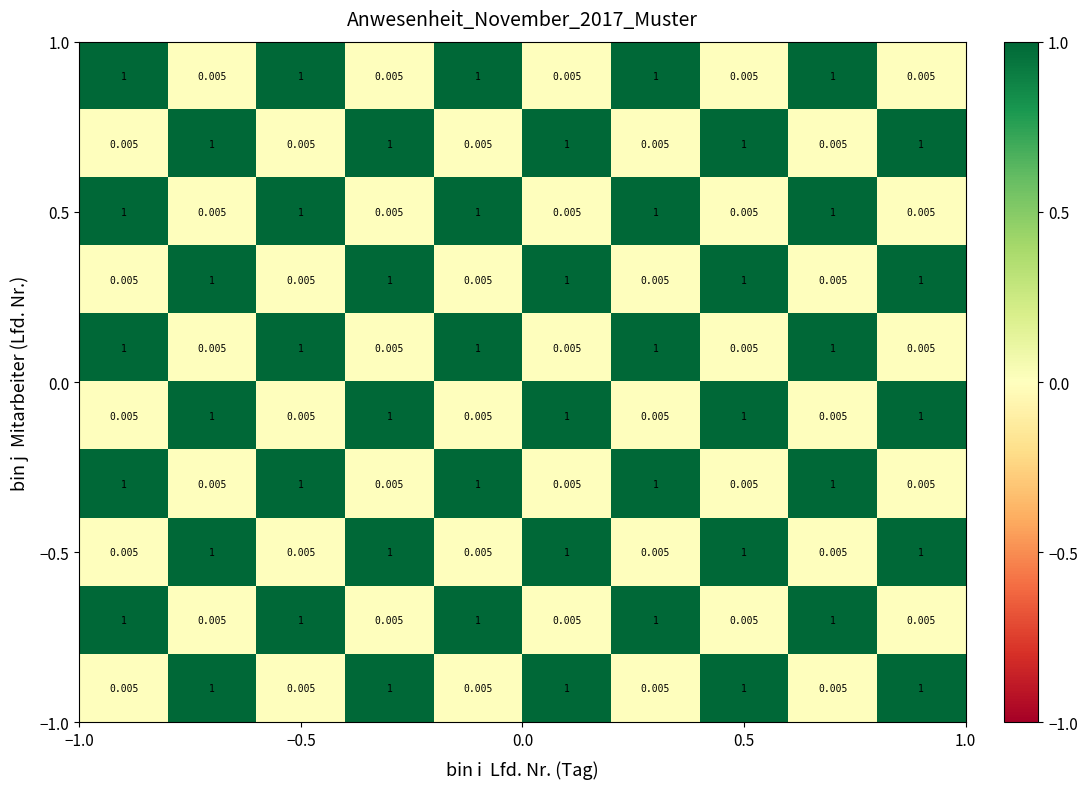

How many categories are shown in the chart?

10